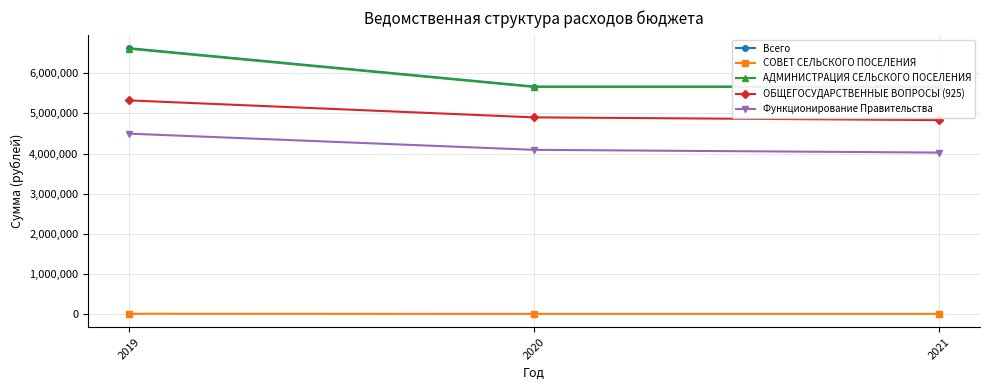

What is the sum of all АДМИНИСТРАЦИЯ СЕЛЬСКОГО ПОСЕЛЕНИЯ values?

17922300.5